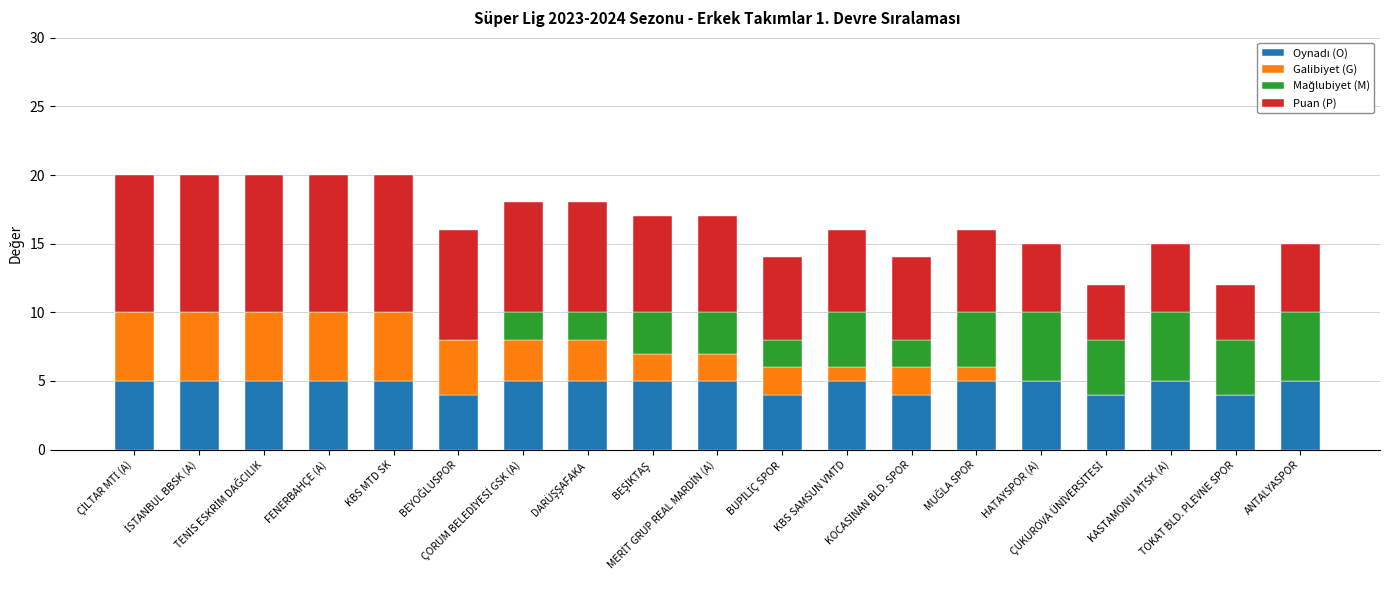

The Puan (P) series shows 13 at BEYOĞLUSPOR. True or false?

False